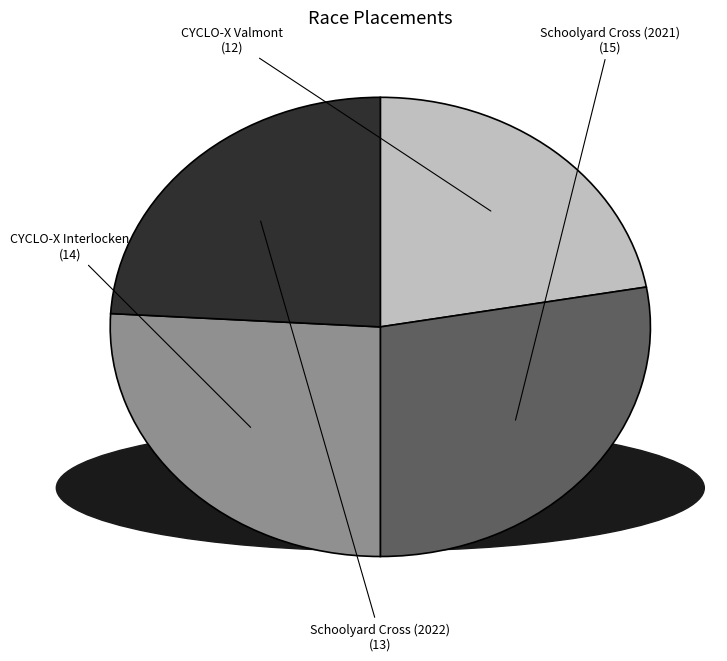

Is there a majority slice in this chart?

No